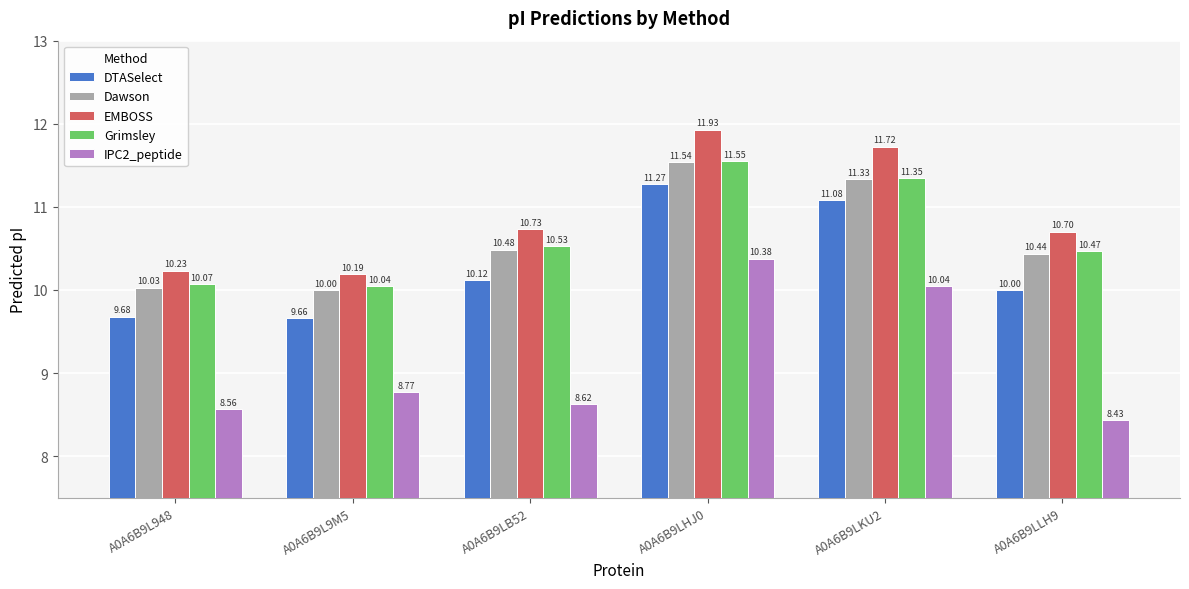

How many groups of bars are there?

6